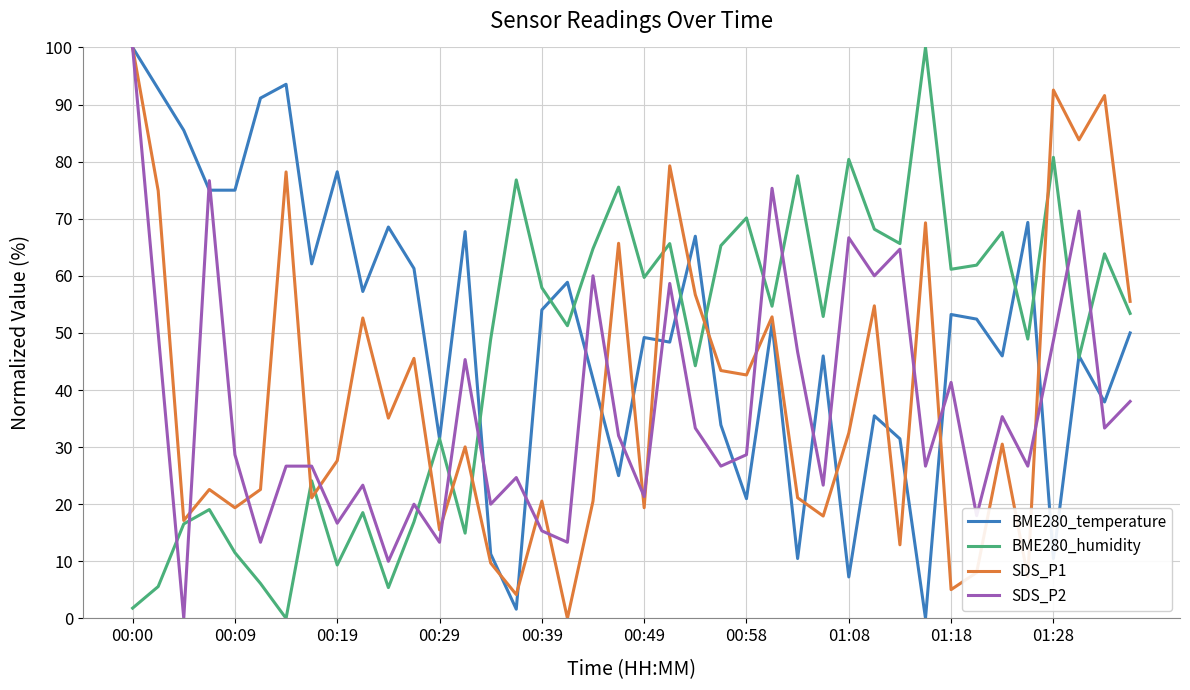

What is the highest value of the SDS_P2 series?

100.0